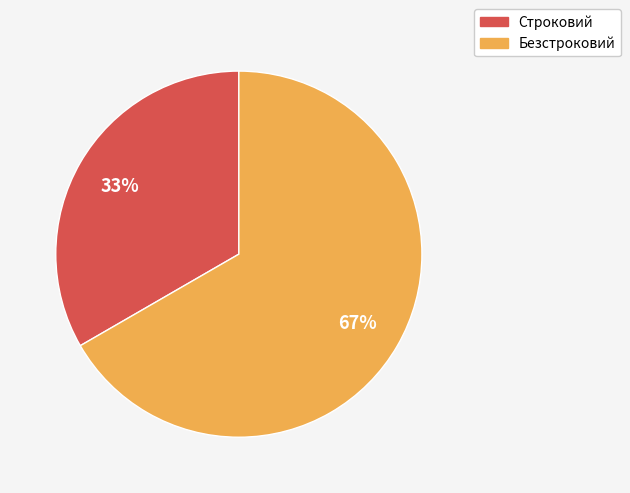

What is the largest slice in the pie chart?

Безстроковий